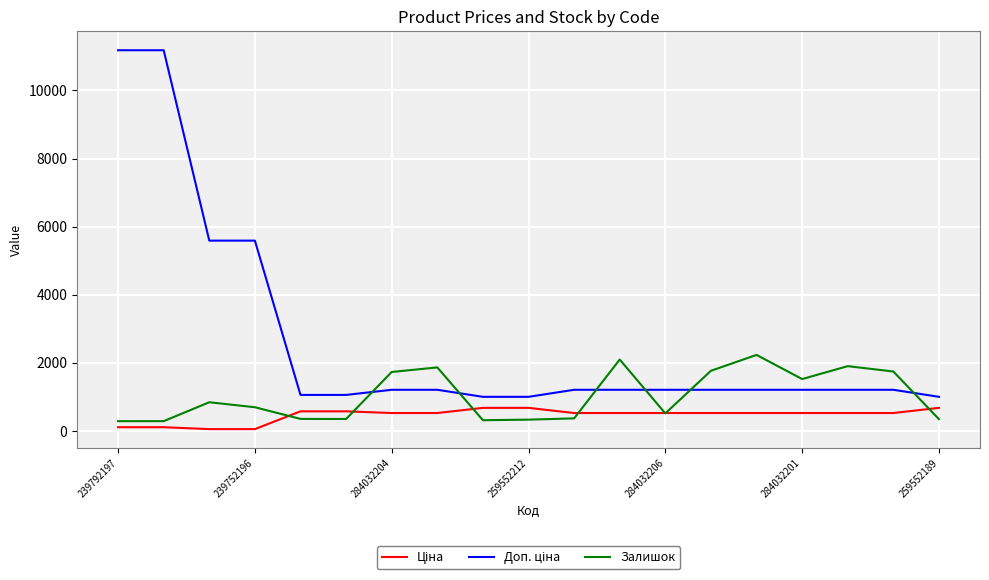

What is the greatest value displayed?

11182.0